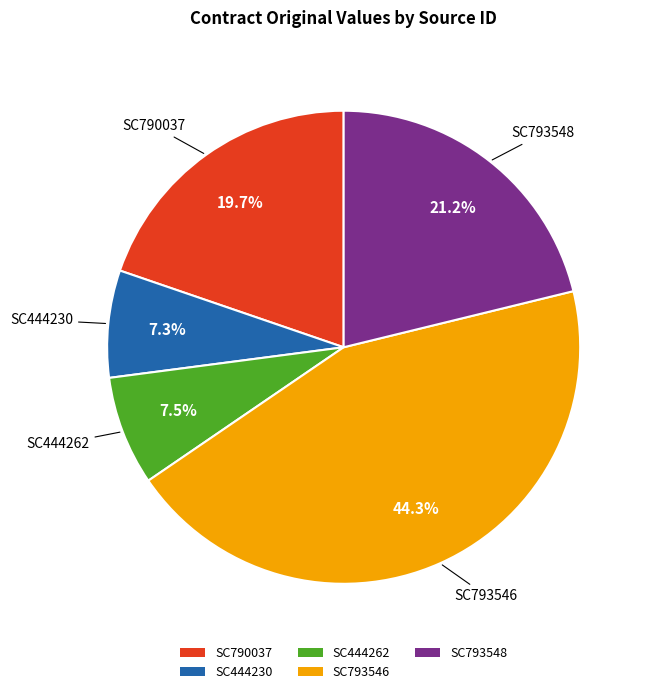

To the nearest percent, what percentage of the pie is SC793548?

21%